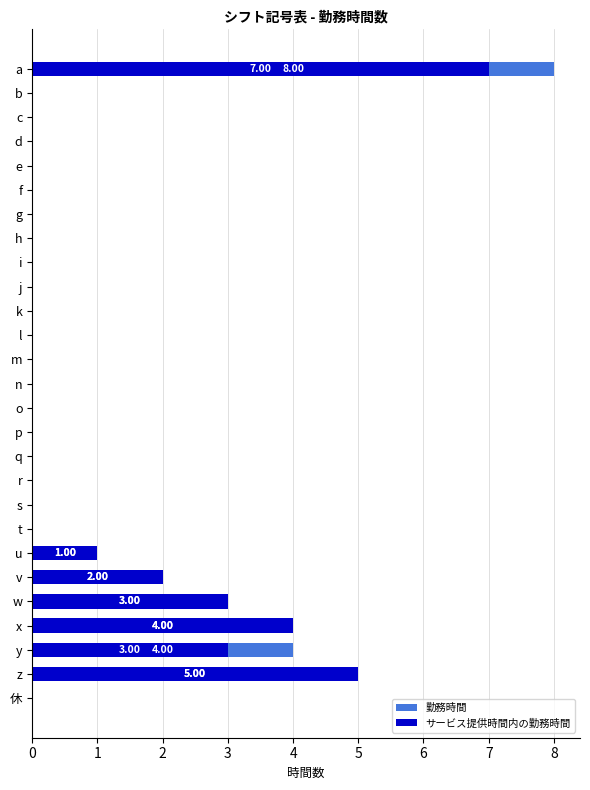

How many groups of bars are there?

27